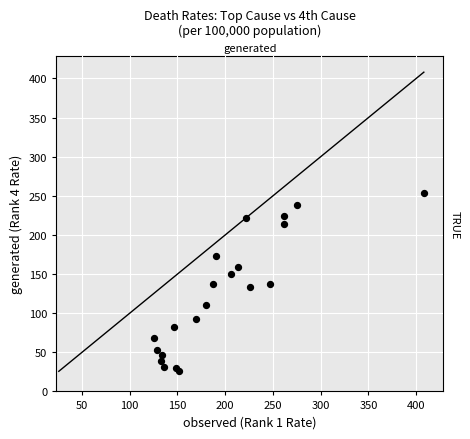

What is the range of Y values (max minus min)?

228.5